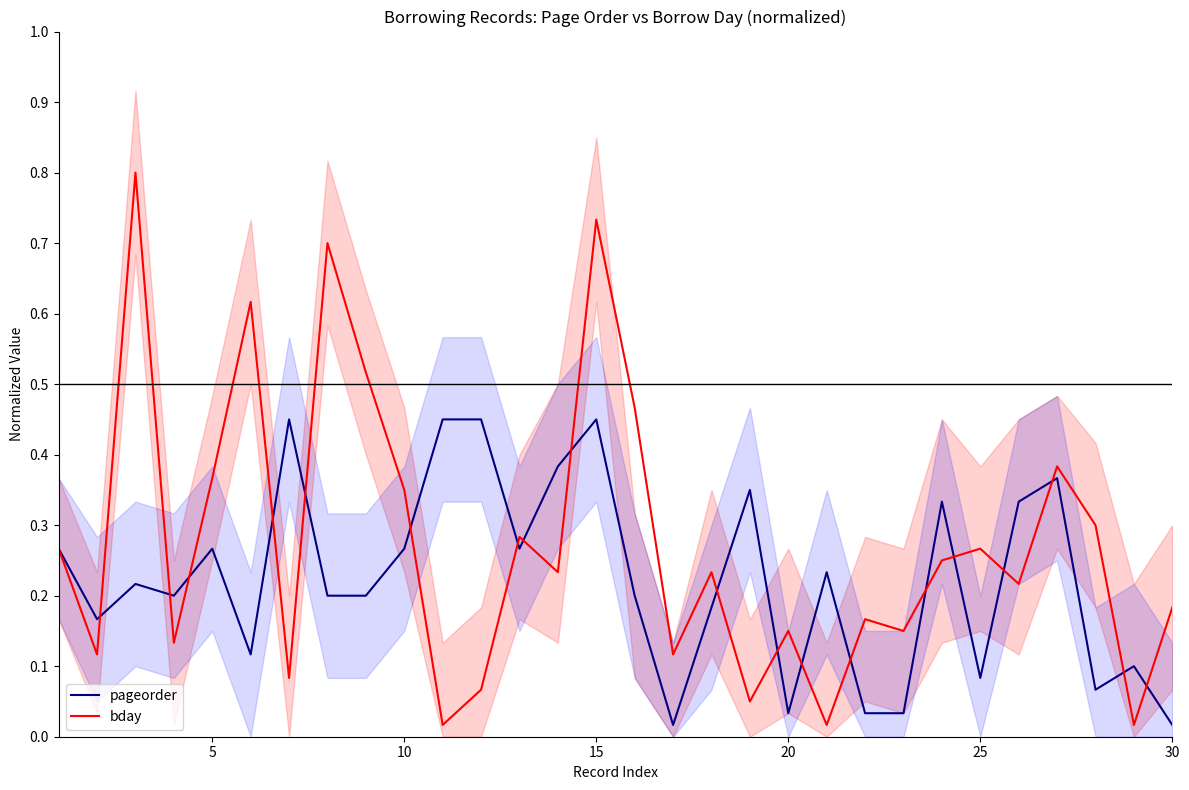

What is the greatest value displayed?

0.8